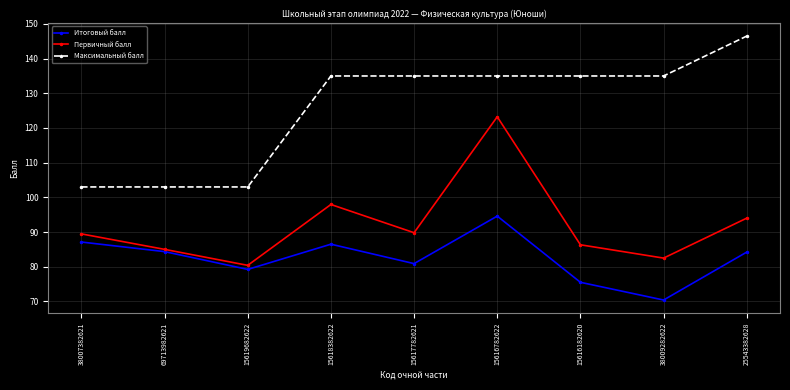

At which category does the chart reach its minimum across all series?

38009282622